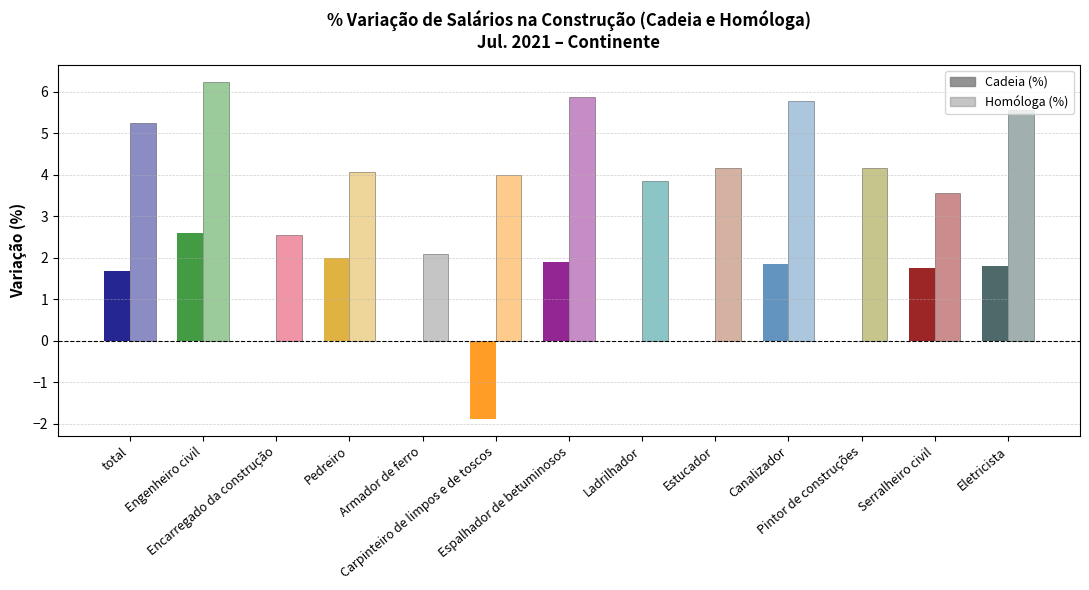

Are the bars grouped side by side (vs. stacked)?

Yes